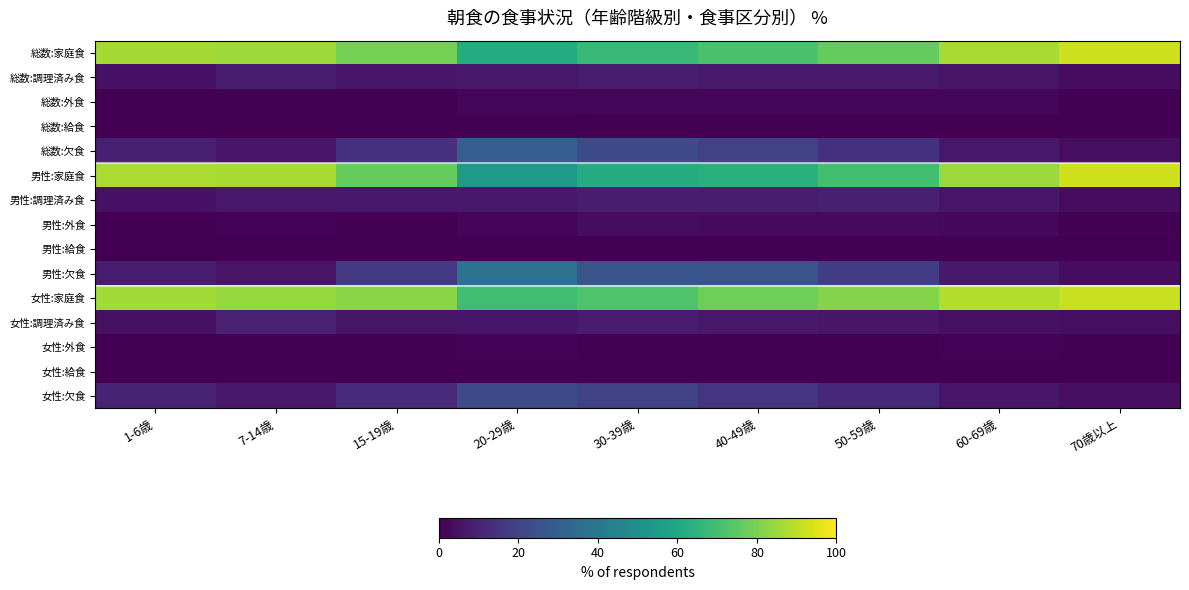

Reading left to right, transcribe all the data shown in this chart.

総数:家庭食: 1-6歳=86.7	7-14歳=85.5	15-19歳=79.2	20-29歳=62.1	30-39歳=67.5	40-49歳=71.4	50-59歳=76.2	60-69歳=86.9	70歳以上=92.2
総数:調理済み食: 1-6歳=4.7	7-14歳=7.8	15-19歳=6.0	20-29歳=6.4	30-39歳=7.7	40-49歳=7.2	50-59歳=7.4	60-69歳=5.1	70歳以上=3.4
総数:外食: 1-6歳=0.0	7-14歳=0.4	15-19歳=0.4	20-29歳=1.3	30-39歳=1.8	40-49歳=1.4	50-59歳=1.6	60-69歳=1.4	70歳以上=0.6
総数:給食: 1-6歳=0.0	7-14歳=0.0	15-19歳=0.0	20-29歳=0.4	30-39歳=0.2	40-49歳=0.2	50-59歳=0.2	60-69歳=0.1	70歳以上=0.1
総数:欠食: 1-6歳=8.6	7-14歳=6.2	15-19歳=14.4	20-29歳=29.8	30-39歳=22.8	40-49歳=19.8	50-59歳=14.6	60-69歳=6.4	70歳以上=3.7
男性:家庭食: 1-6歳=87.4	7-14歳=86.8	15-19歳=76.3	20-29歳=53.6	30-39歳=61.9	40-49歳=63.6	50-59歳=69.8	60-69歳=85.1	70歳以上=92.8
男性:調理済み食: 1-6歳=5.0	7-14歳=6.9	15-19歳=6.4	20-29歳=6.9	30-39歳=7.9	40-49歳=7.5	50-59歳=8.9	60-69歳=6.1	70歳以上=3.2
男性:外食: 1-6歳=0.0	7-14歳=0.8	15-19歳=0.3	20-29歳=1.9	30-39歳=3.4	40-49歳=3.0	50-59歳=3.1	60-69歳=2.0	70歳以上=0.6
男性:給食: 1-6歳=0.0	7-14歳=0.1	15-19歳=0.0	20-29歳=0.2	30-39歳=0.2	40-49歳=0.3	50-59歳=0.1	60-69歳=0.0	70歳以上=0.0
男性:欠食: 1-6歳=7.7	7-14歳=5.4	15-19歳=17.0	20-29歳=37.4	30-39歳=26.5	40-49歳=25.6	50-59歳=18.0	60-69歳=6.7	70歳以上=3.3
女性:家庭食: 1-6歳=86.1	7-14歳=84.0	15-19歳=82.1	20-29歳=69.5	30-39歳=72.6	40-49歳=77.8	50-59歳=81.6	60-69歳=88.5	70歳以上=91.7
女性:調理済み食: 1-6歳=4.5	7-14歳=9.0	15-19歳=5.6	20-29歳=6.0	30-39歳=7.5	40-49歳=7.0	50-59歳=6.1	60-69歳=4.3	70歳以上=3.6
女性:外食: 1-6歳=0.0	7-14歳=0.0	15-19歳=0.6	20-29歳=0.8	30-39歳=0.3	40-49歳=0.1	50-59歳=0.3	60-69歳=0.8	70歳以上=0.6
女性:給食: 1-6歳=0.0	7-14歳=0.0	15-19歳=0.0	20-29歳=0.5	30-39歳=0.1	40-49歳=0.1	50-59歳=0.3	60-69歳=0.2	70歳以上=0.1
女性:欠食: 1-6歳=9.4	7-14歳=7.0	15-19歳=11.8	20-29歳=23.1	30-39歳=19.5	40-49歳=14.9	50-59歳=11.7	60-69歳=6.2	70歳以上=4.1